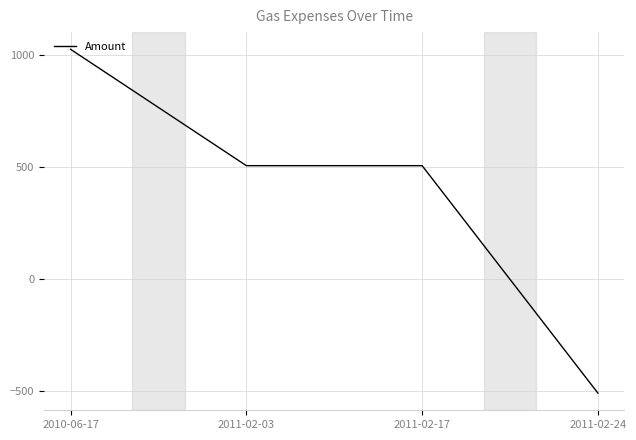

Is it true that the value at 2011-02-24 is -132.2?

False